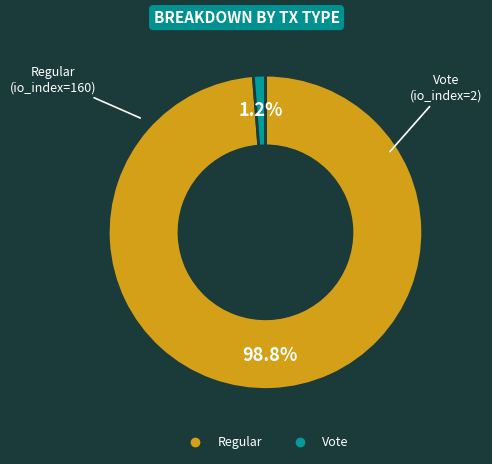

Is there any slice that represents more than half of the pie?

Yes